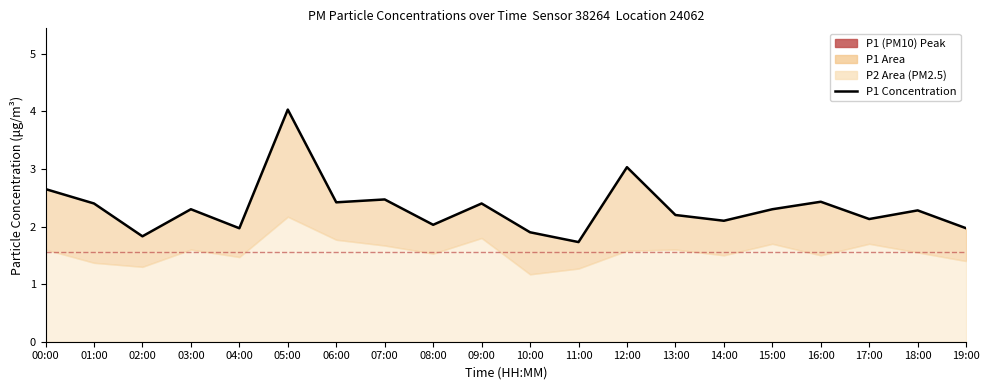

At which category does the data reach its first local valley?

02:00